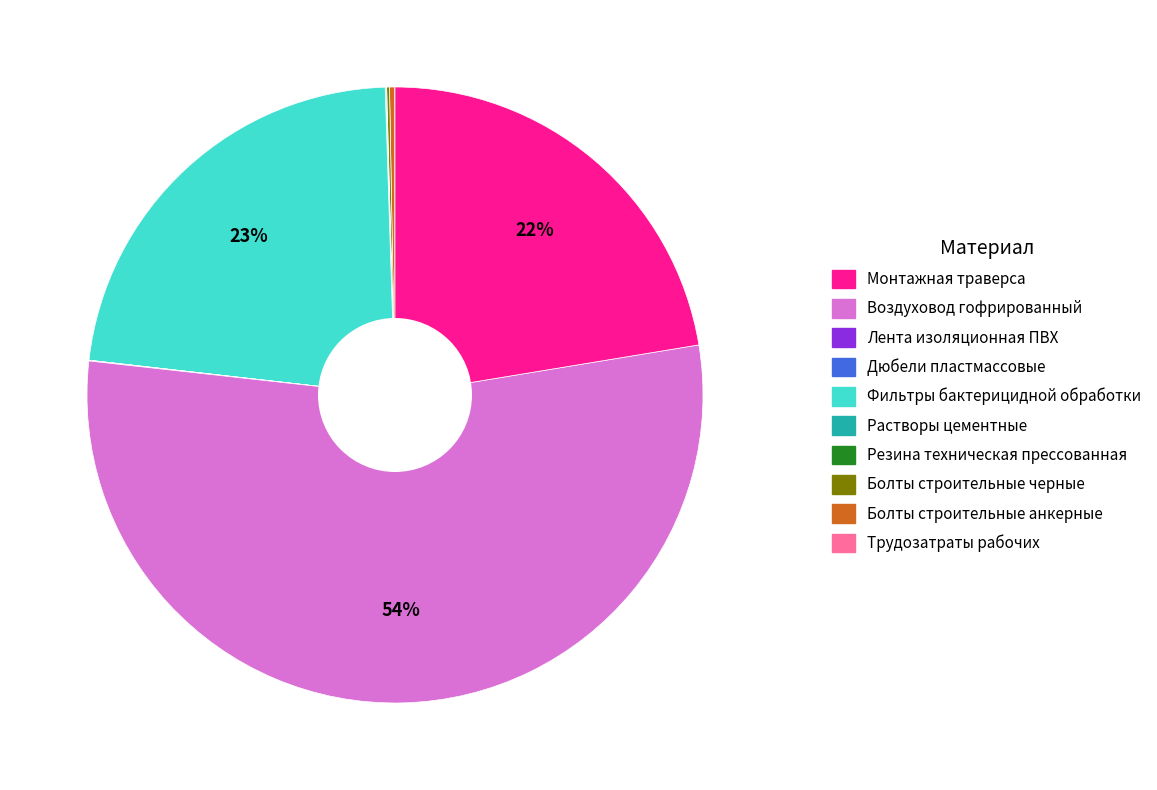

Is there any slice that represents more than half of the pie?

Yes